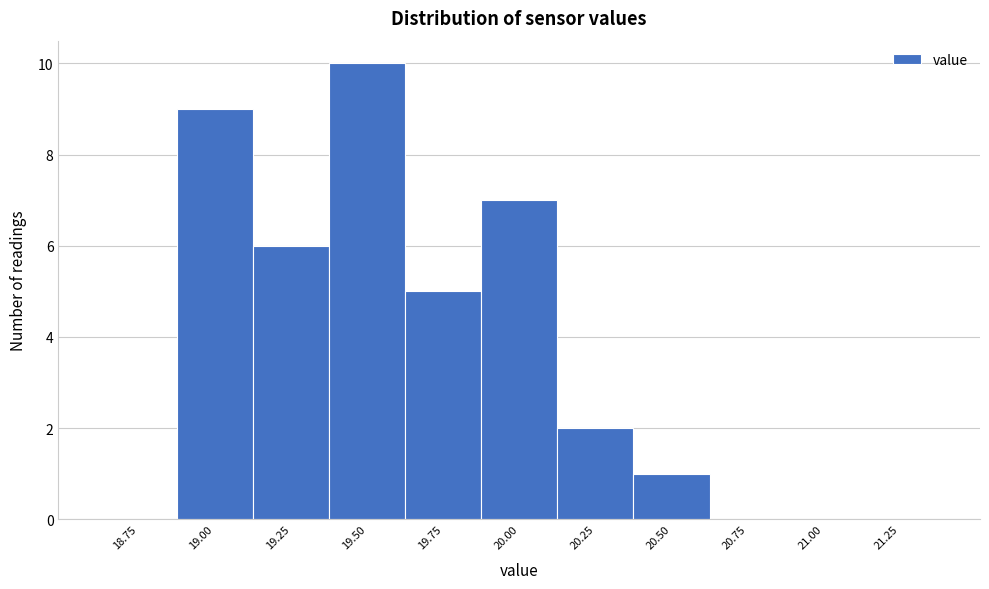

Reading right to left, what are all the values shown in this chart?

21.25=0	21.00=0	20.75=0	20.50=1	20.25=2	20.00=7	19.75=5	19.50=10	19.25=6	19.00=9	18.75=0